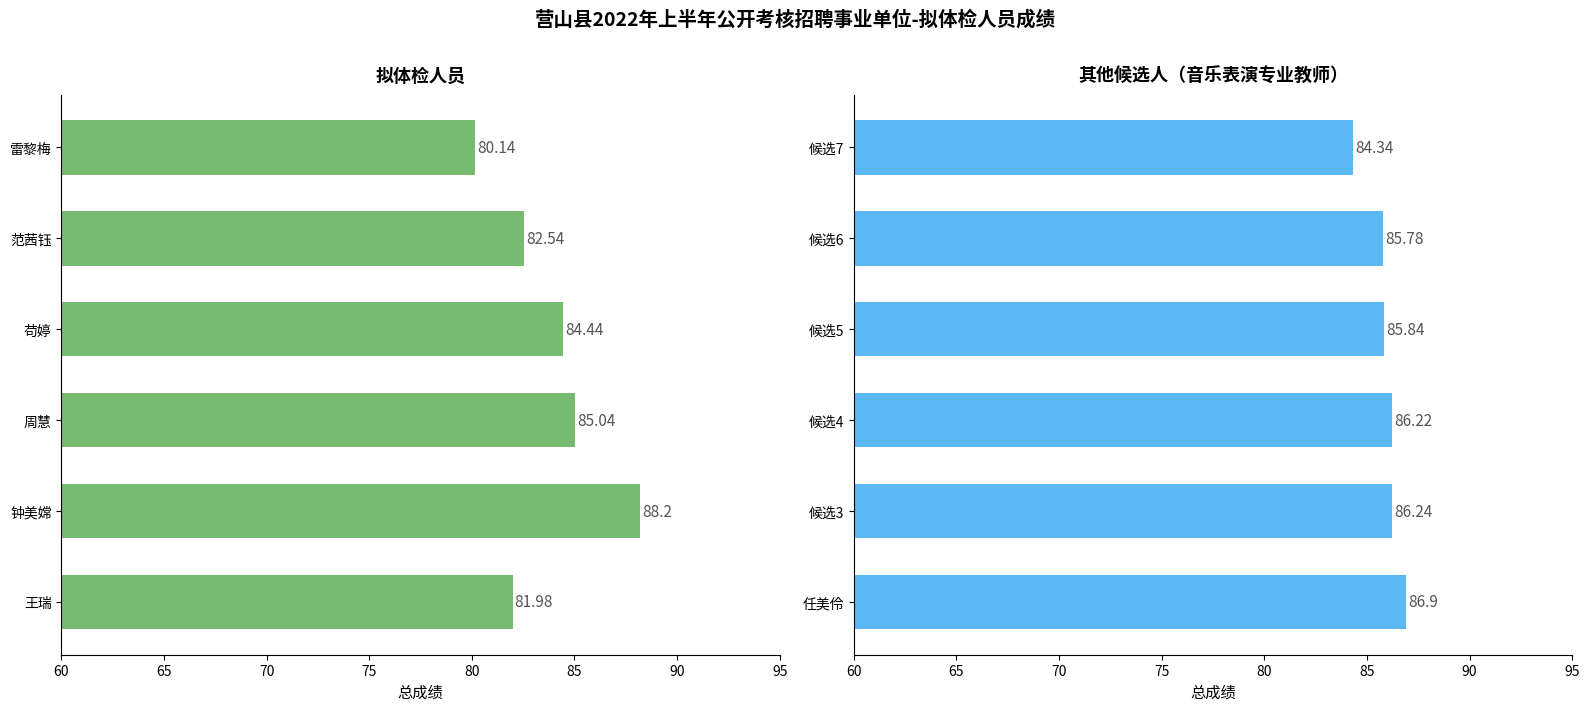

How many values in the 拟体检人员 series exceed 84?

3